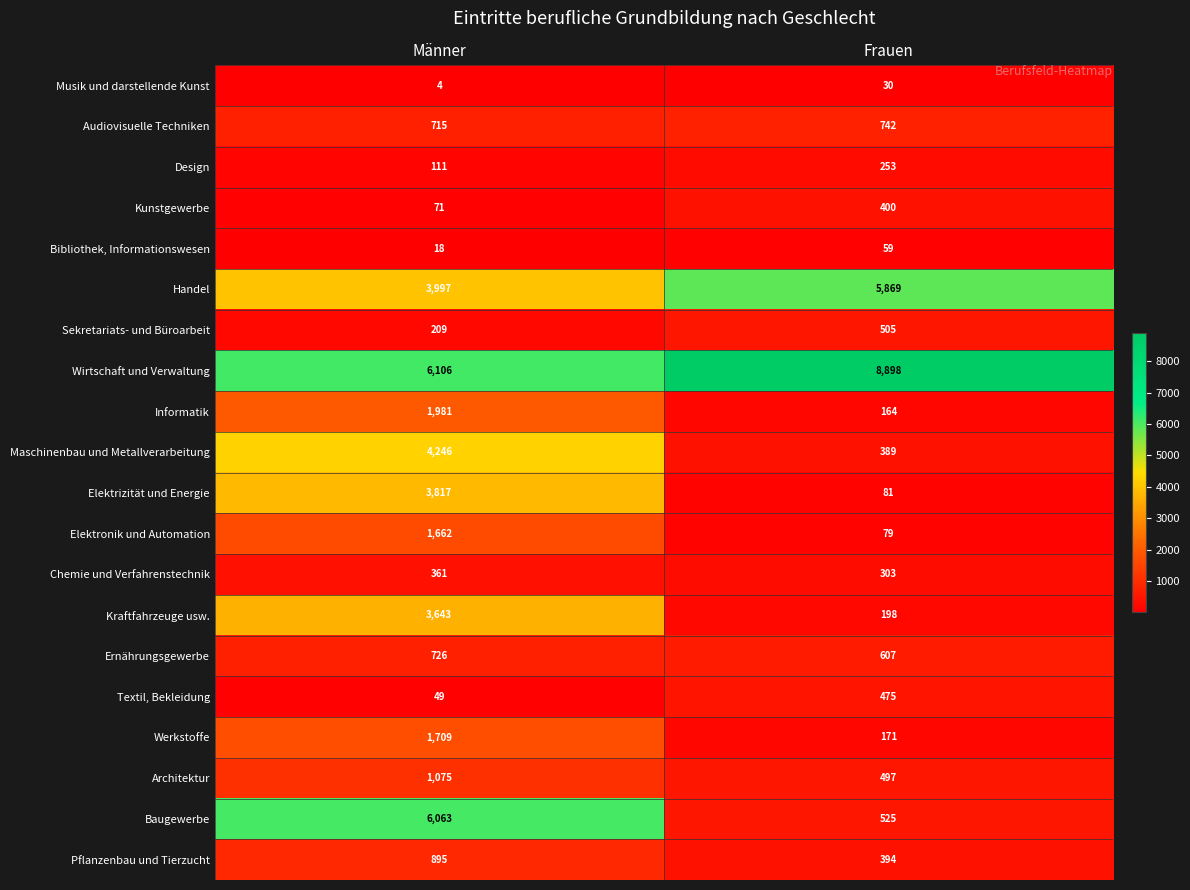

At Männer, list the series in order from largest to smallest.

Wirtschaft und Verwaltung, Baugewerbe, Maschinenbau und Metallverarbeitung, Handel, Elektrizität und Energie, Kraftfahrzeuge usw., Informatik, Werkstoffe, Elektronik und Automation, Architektur, Pflanzenbau und Tierzucht, Ernährungsgewerbe, Audiovisuelle Techniken, Chemie und Verfahrenstechnik, Sekretariats- und Büroarbeit, Design, Kunstgewerbe, Textil, Bekleidung, Bibliothek, Informationswesen, Musik und darstellende Kunst